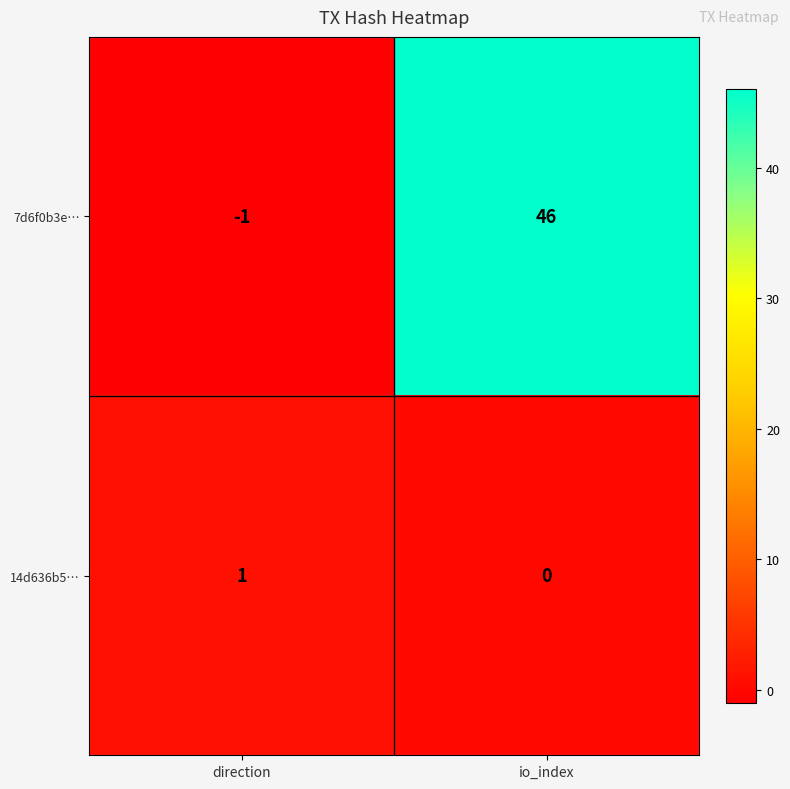

True or false: 14d636b5… has a value of -1 at io_index.

False